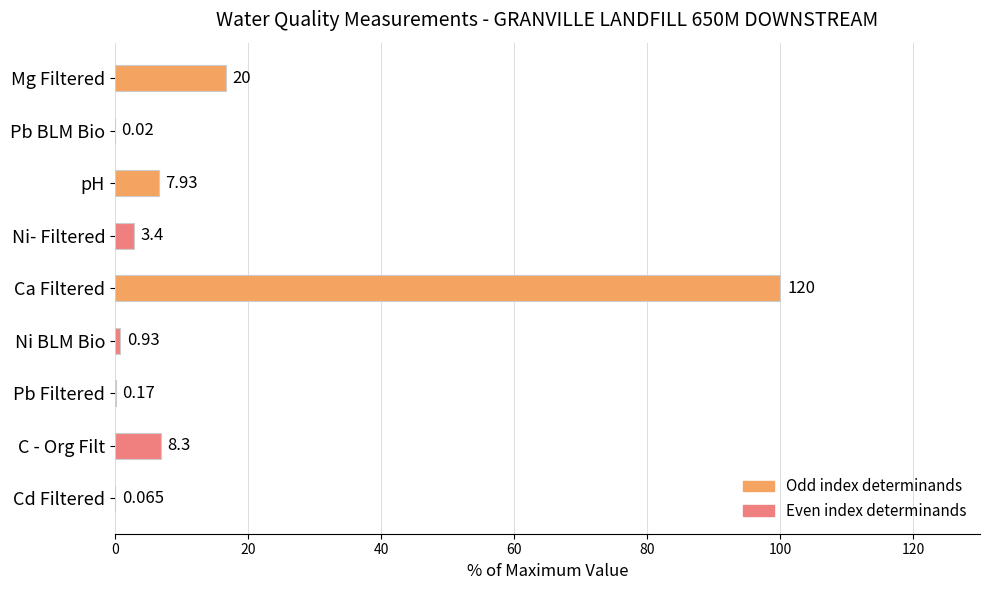

Are the bars horizontal?

Yes